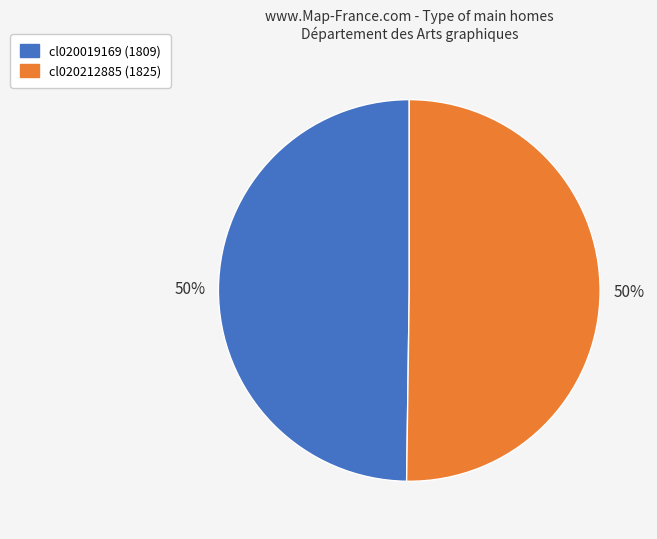

How many slices are in this pie chart?

2